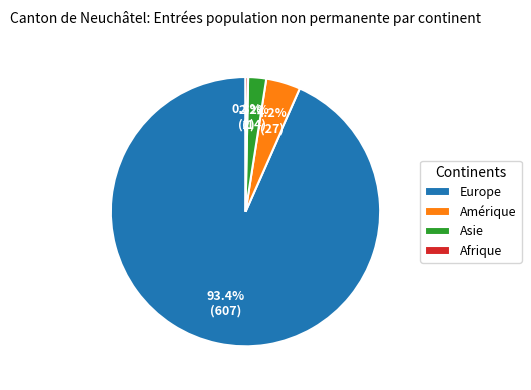

What portion of the pie excludes Amérique?

95.8%